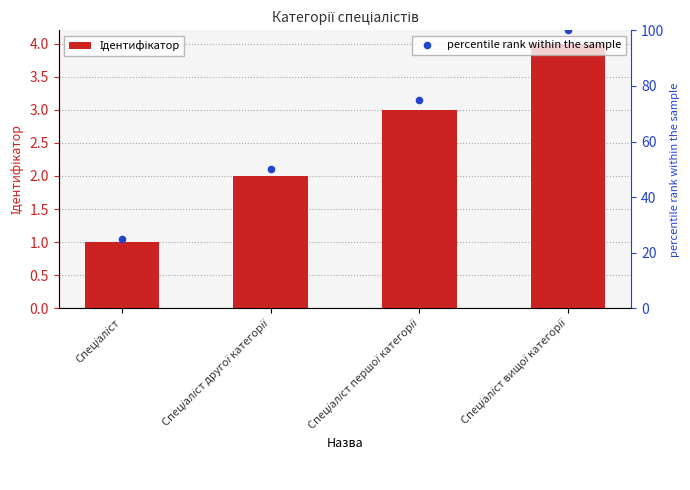

At how many categories does at least one series exceed 62?

2